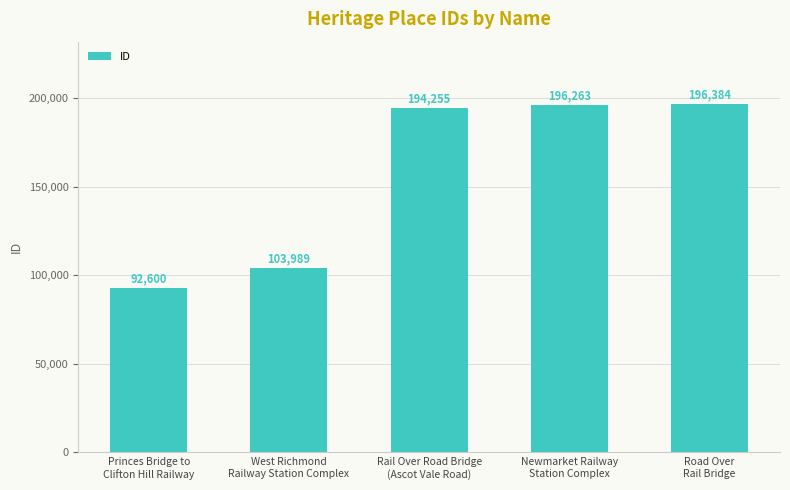

What is the difference between the maximum and minimum values?

103784